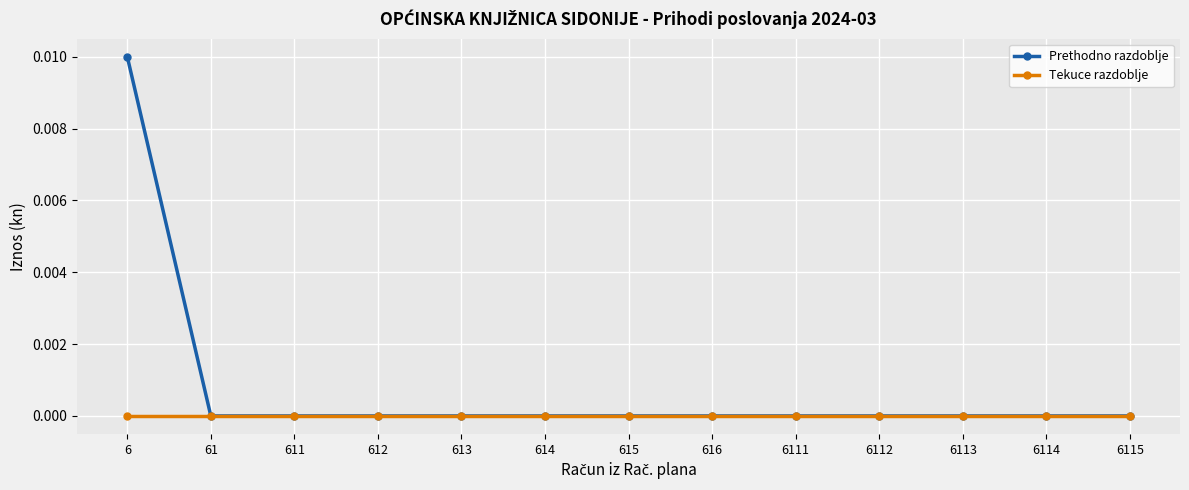

List the series in order of their peak value, lowest first.

Tekuce razdoblje, Prethodno razdoblje